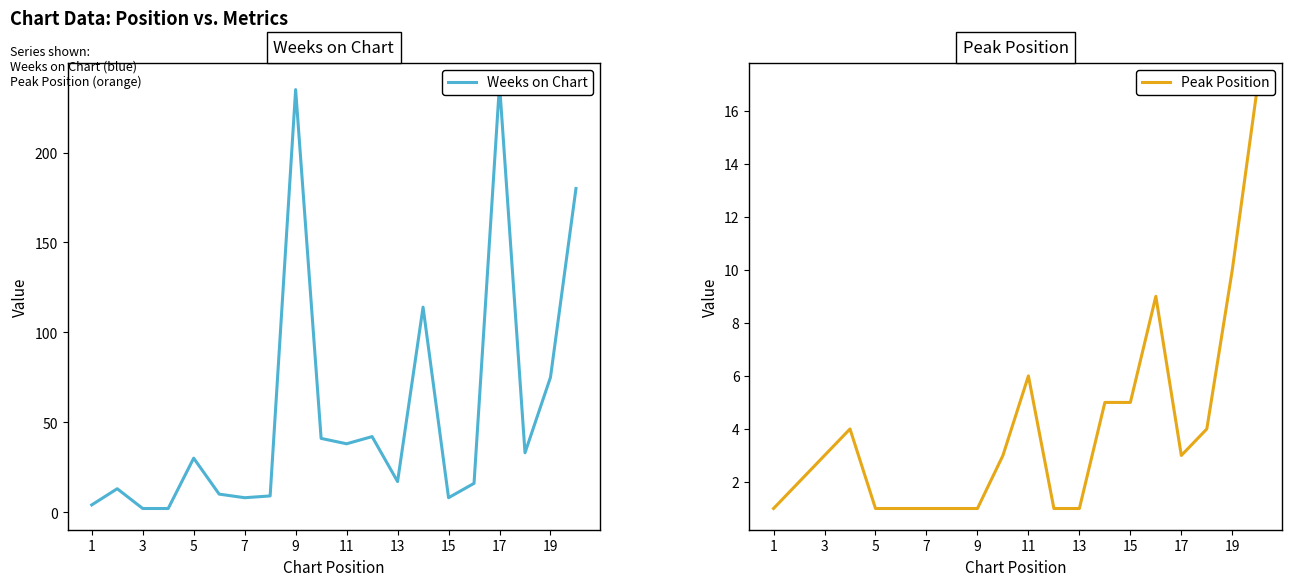

Which series ends up on top after the final intersection of Weeks on Chart and Peak Position?

Weeks on Chart